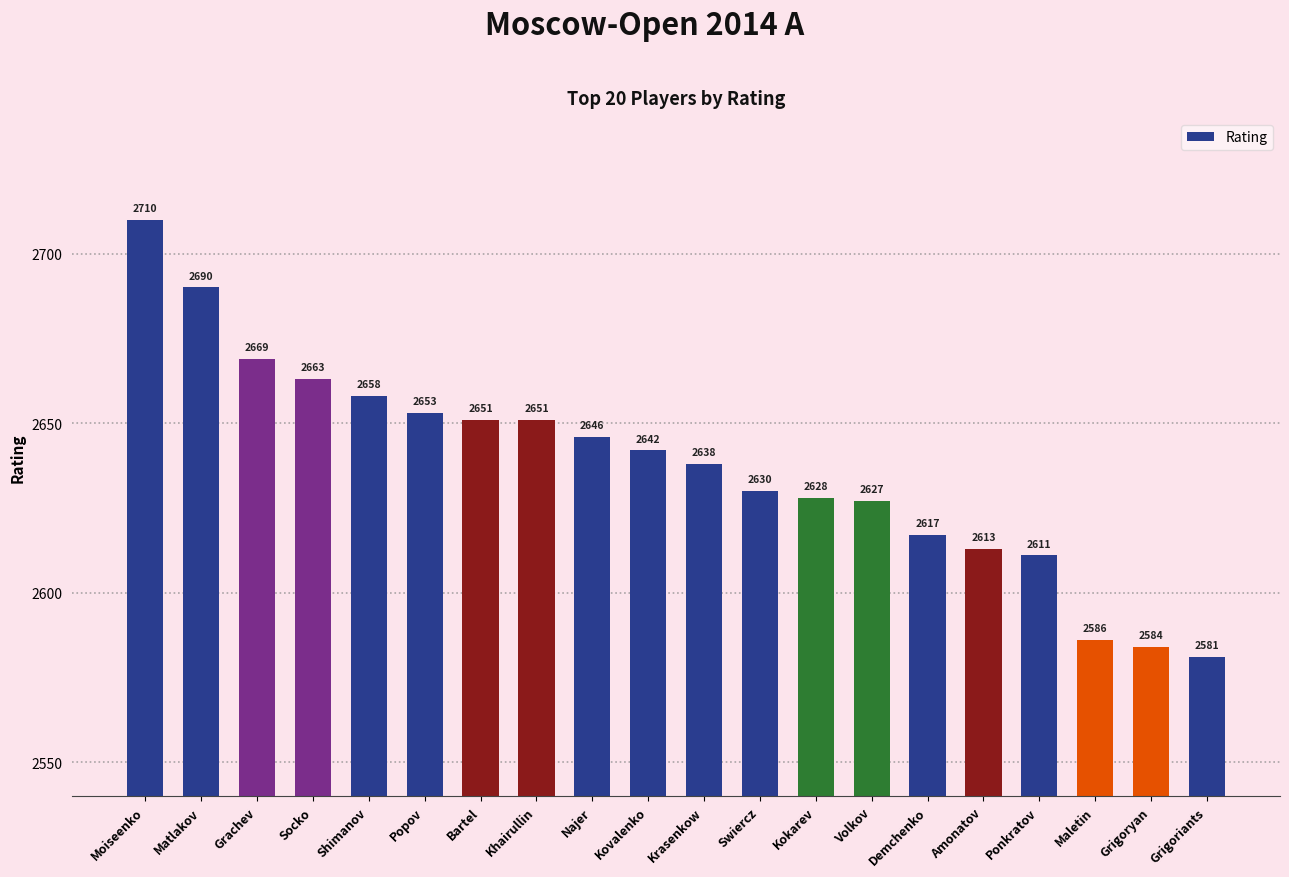

Is it true that the value at Popov is 1224?

False